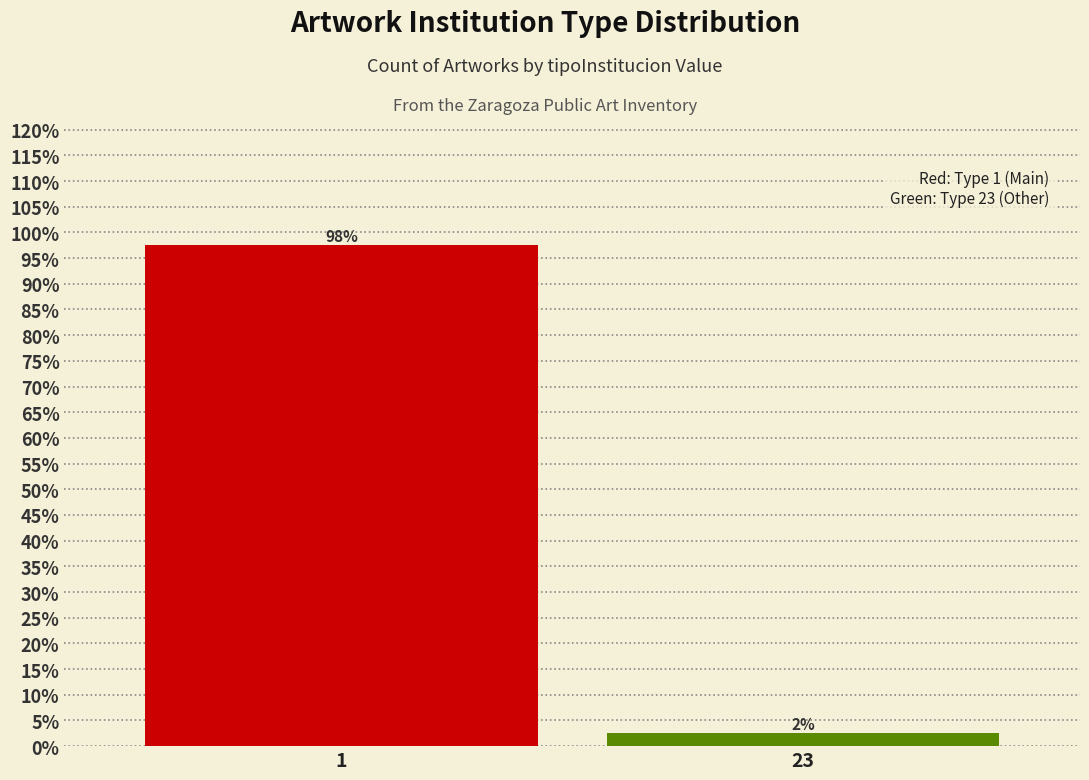

Are the bars horizontal?

No